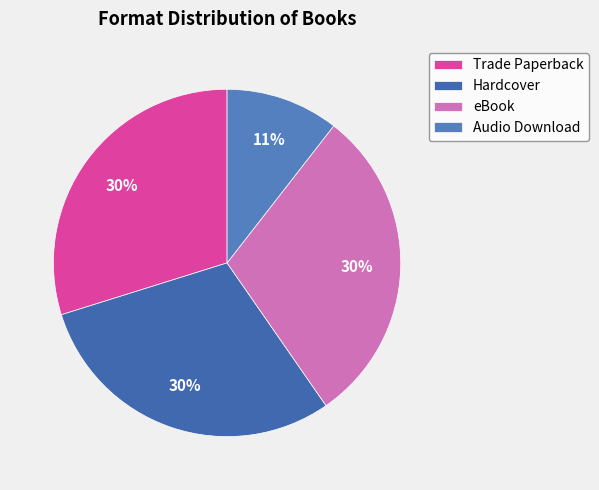

To the nearest percent, what is the average slice percentage?

25%